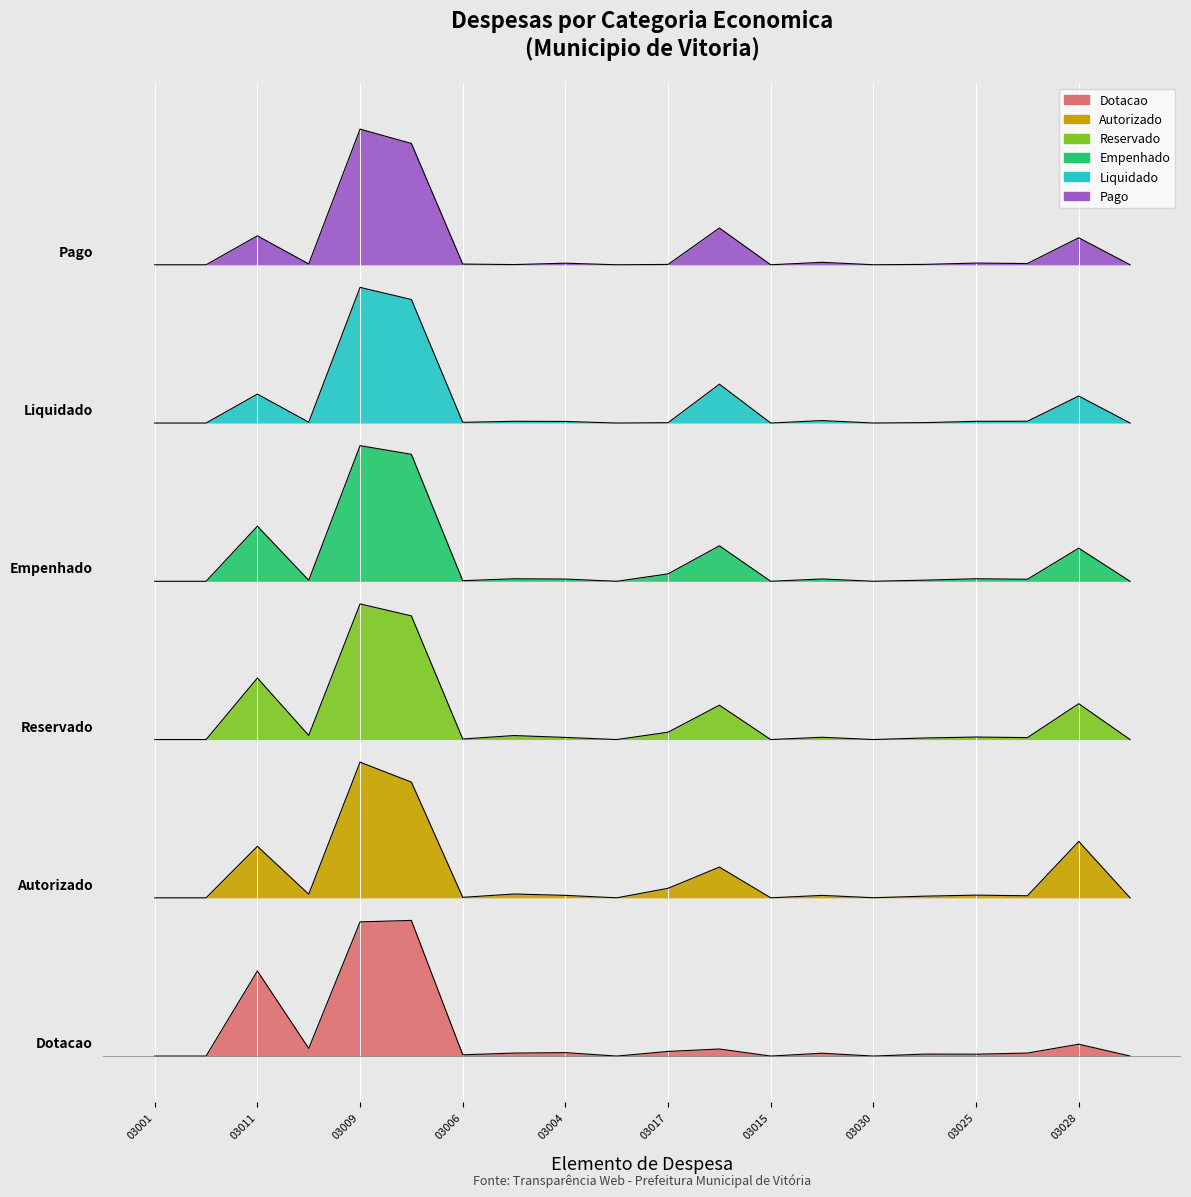

What is the spread (max minus min) of values at 33903024?

69858360.2